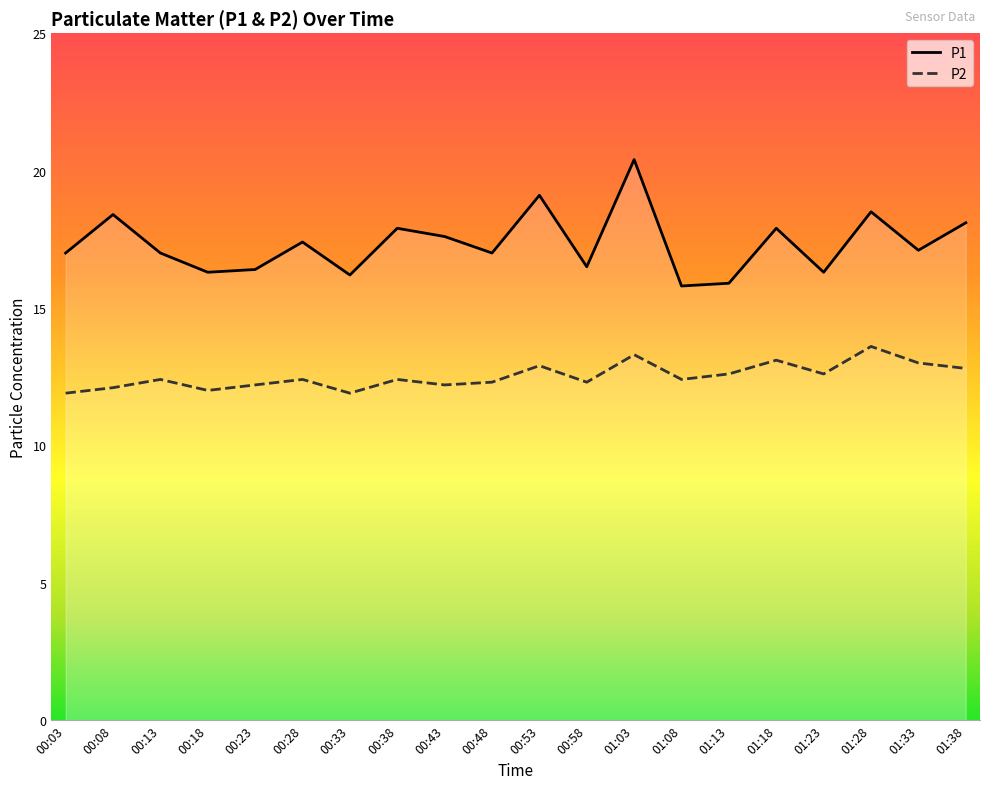

What is the sum of all P1 values?

346.8